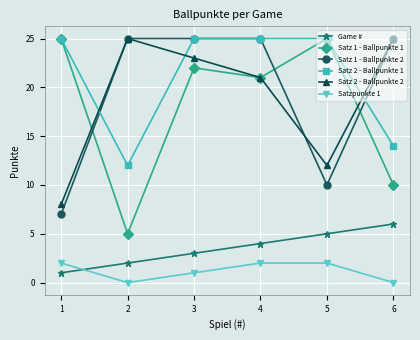

True or false: Satz 1 - Ballpunkte 2 and Game # intersect in this chart.

False